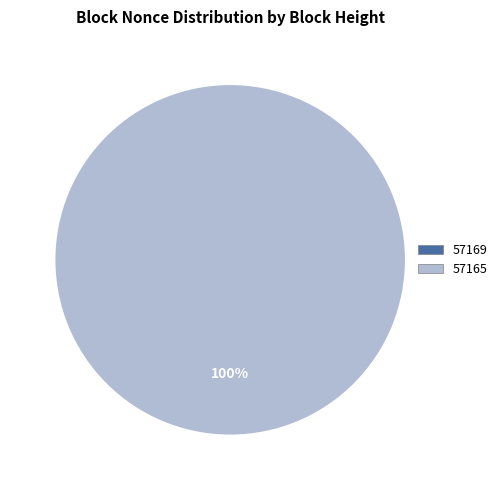

Which category has the biggest portion of the pie?

57165